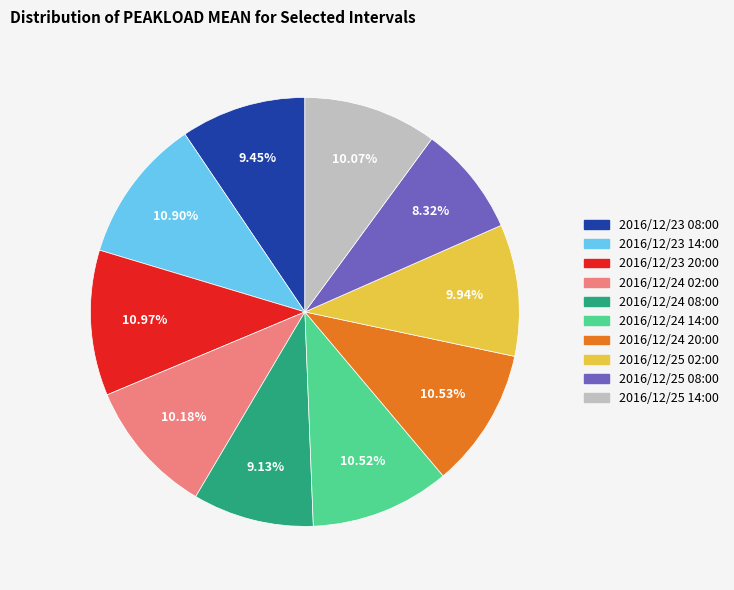

Which has a higher value, 2016/12/23 08:00 or 2016/12/25 14:00?

2016/12/25 14:00